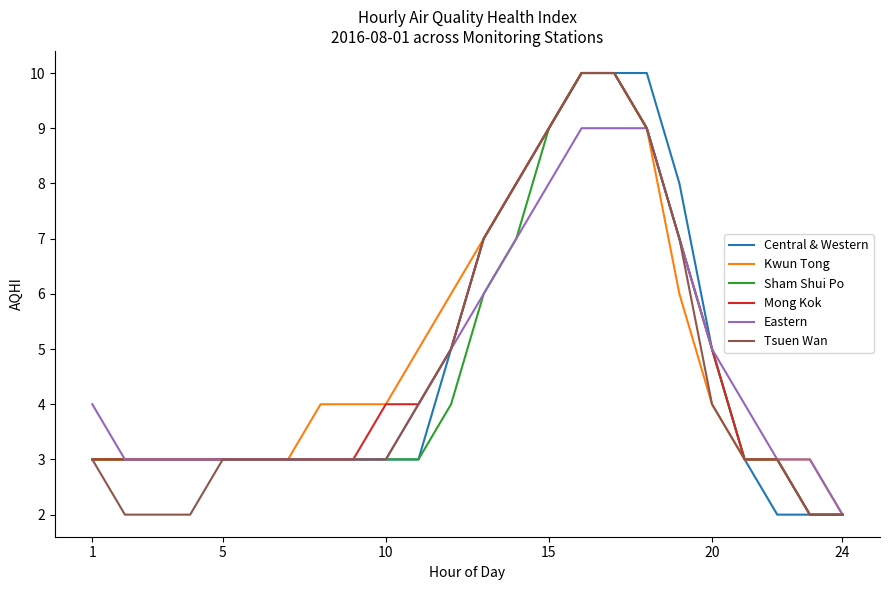

What is the difference between the second highest and minimum values in the Kwun Tong series?

8